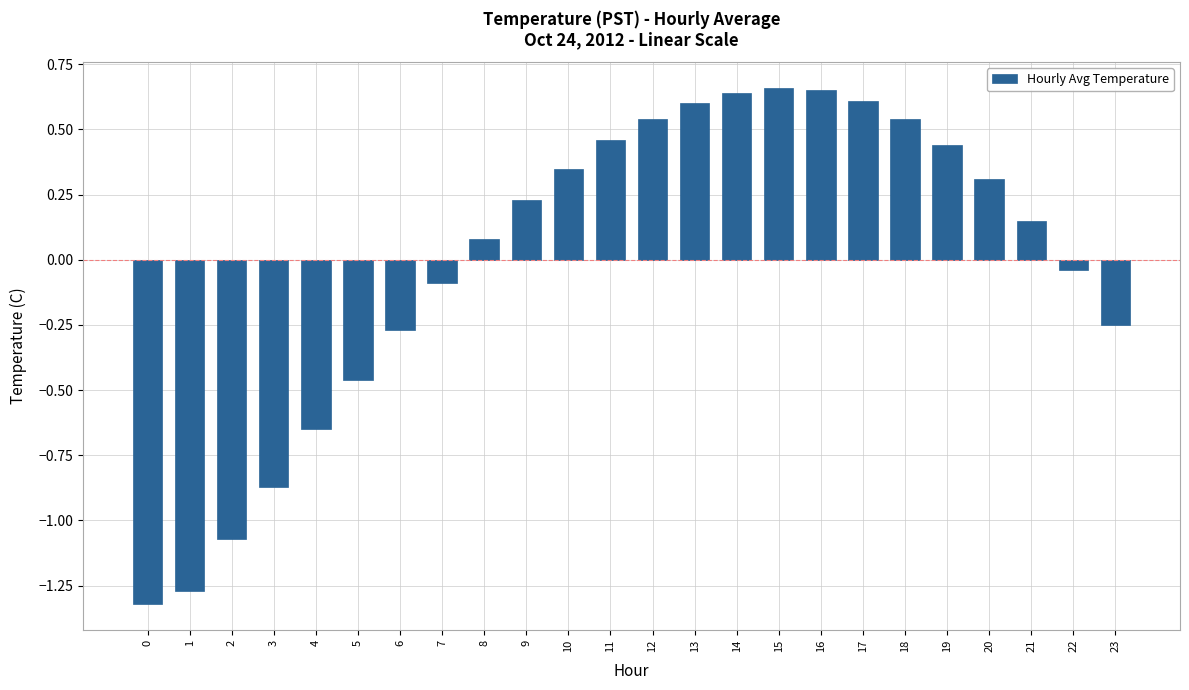

How many positive values are there?

14